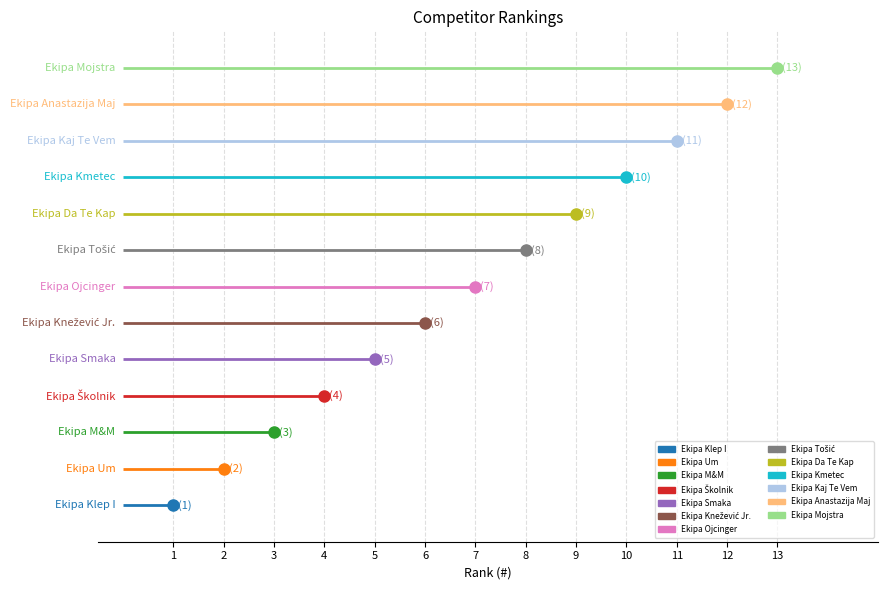

Reading left to right, transcribe all the data shown in this chart.

Ekipa Klep I=1	Ekipa Um=2	Ekipa M&M=3	Ekipa Školnik=4	Ekipa Smaka=5	Ekipa Knežević Jr.=6	Ekipa Ojcinger=7	Ekipa Tošić=8	Ekipa Da Te Kap=9	Ekipa Kmetec=10	Ekipa Kaj Te Vem=11	Ekipa Anastazija Maj=12	Ekipa Mojstra=13